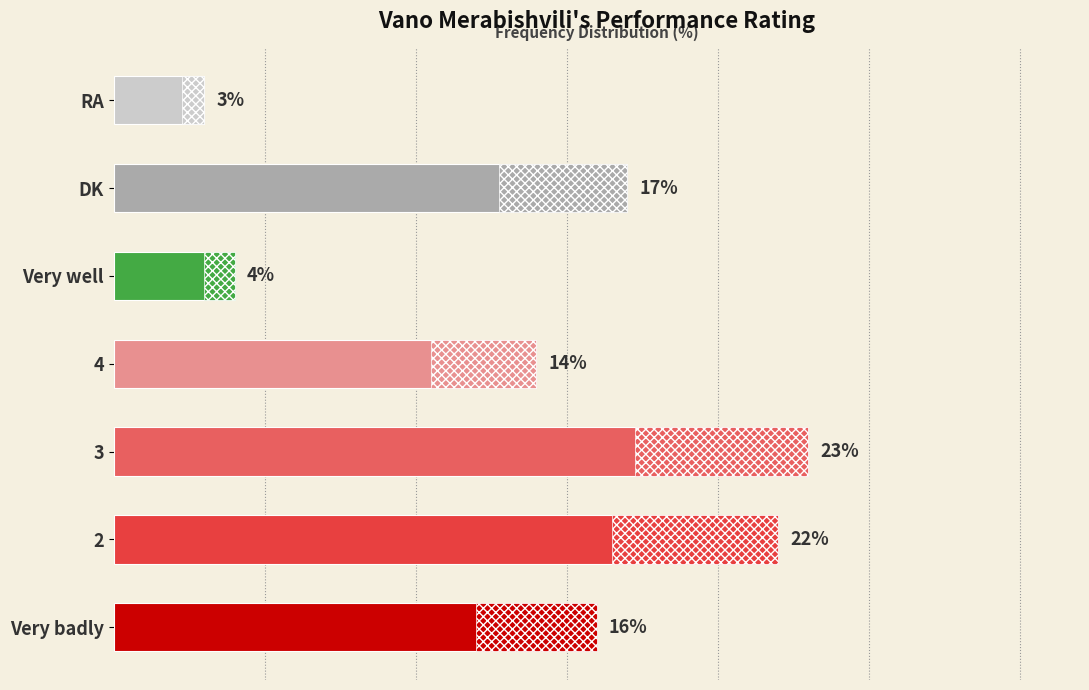

What is the value of the 3rd bar from the left?

23